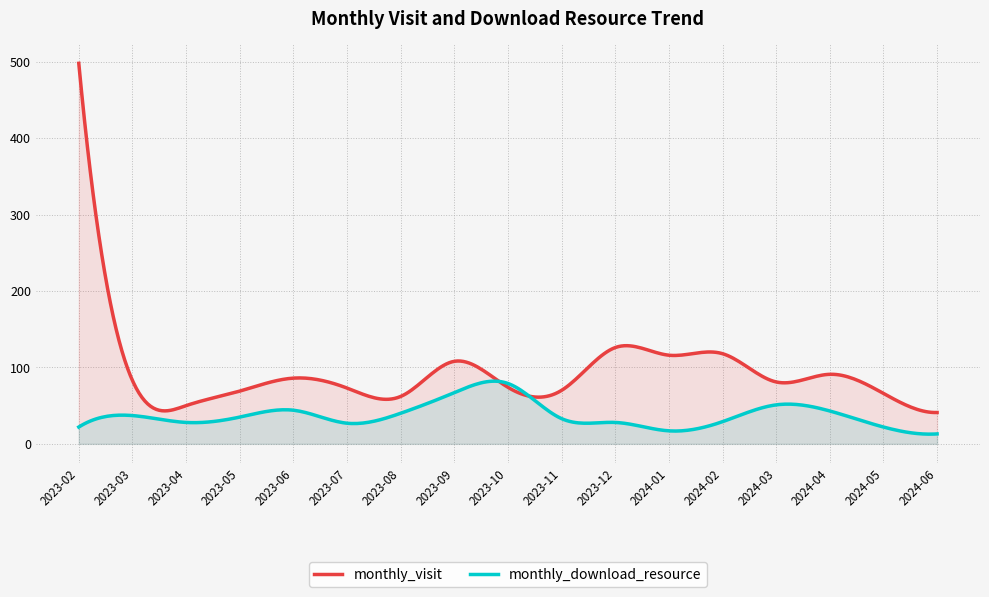

Rank the series at 2023-06 from highest to lowest value.

monthly_visit, monthly_download_resource